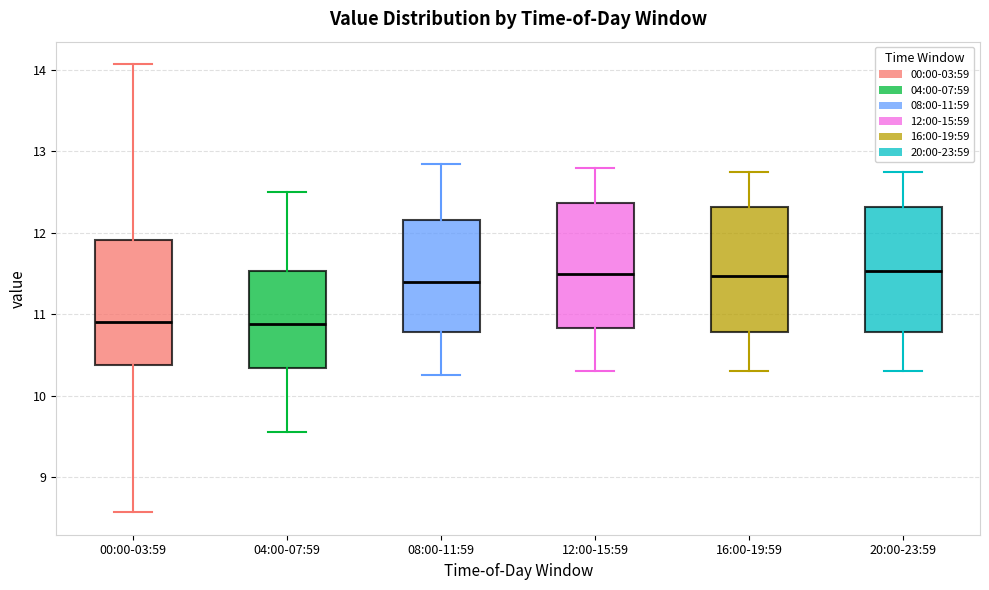

Reading left to right, transcribe this box plot: for each box, give where its median line is, the range the box spans, and where its two whiskers end, as read against the y-axis. The values are not printed on the chart, so give them approximately, as read against the axis.

00:00-03:59: median 10.9, box 10.4 to 11.9, whiskers 8.6 to 14.1
04:00-07:59: median 10.9, box 10.3 to 11.5, whiskers 9.6 to 12.5
08:00-11:59: median 11.4, box 10.8 to 12.2, whiskers 10.3 to 12.9
12:00-15:59: median 11.5, box 10.8 to 12.4, whiskers 10.3 to 12.8
16:00-19:59: median 11.5, box 10.8 to 12.3, whiskers 10.3 to 12.8
20:00-23:59: median 11.5, box 10.8 to 12.3, whiskers 10.3 to 12.8